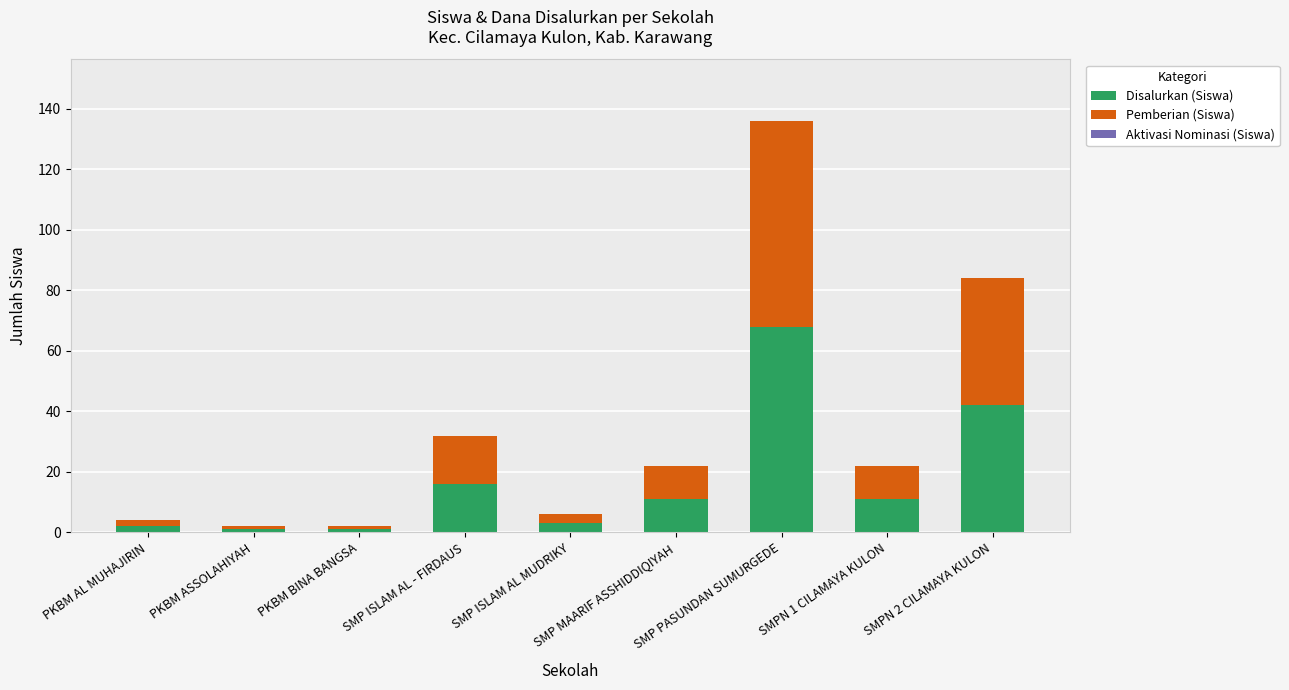

What is the difference between the maximum and minimum values in the Disalurkan (Siswa) series?

67